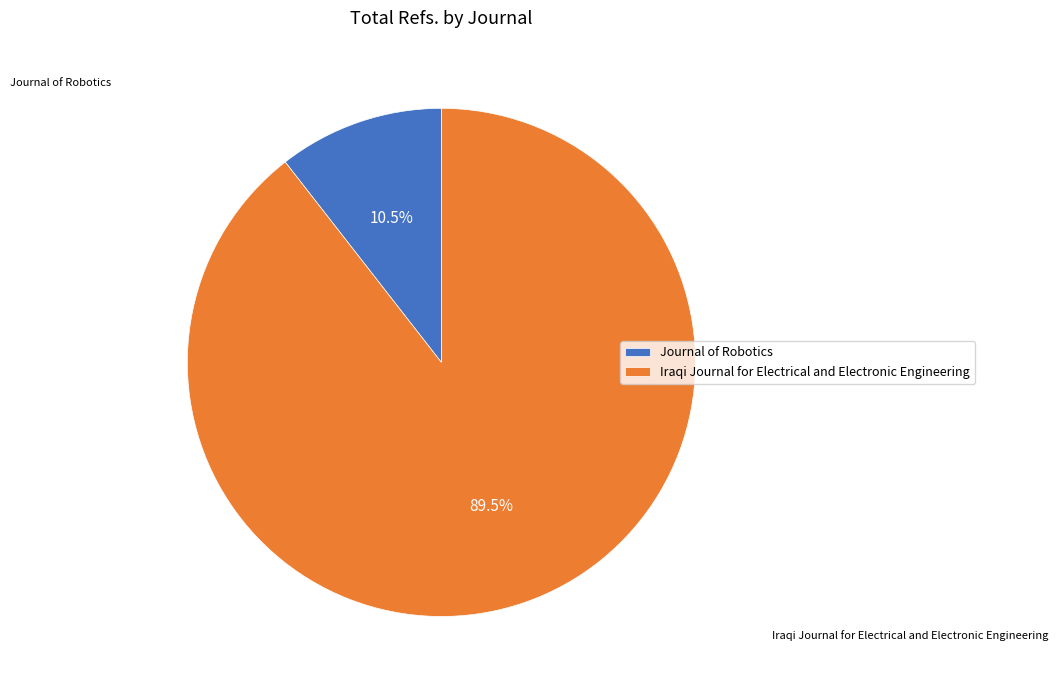

What is the largest slice in the pie chart?

Iraqi Journal for Electrical and Electronic Engineering